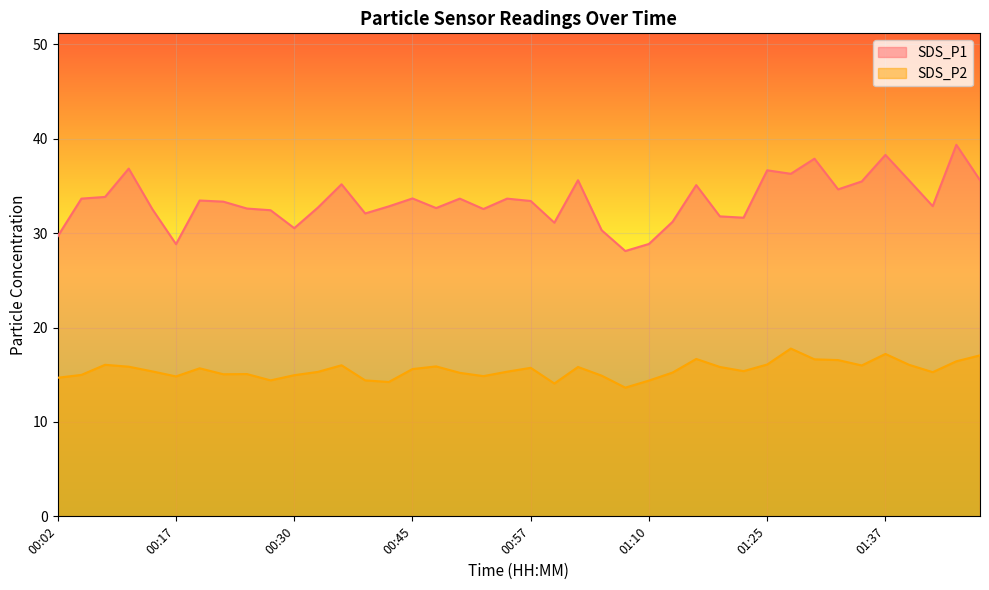

True or false: SDS_P2 has more than 2 interior local peaks.

True